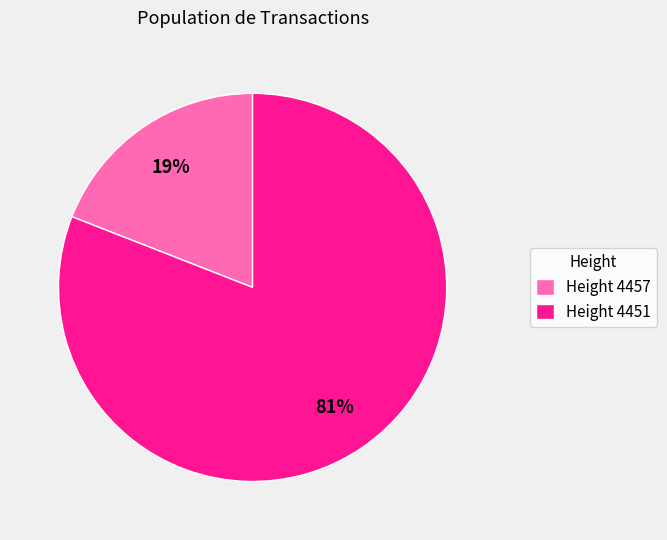

To the nearest percent, what is the difference between the largest and smallest slice percentages?

62%